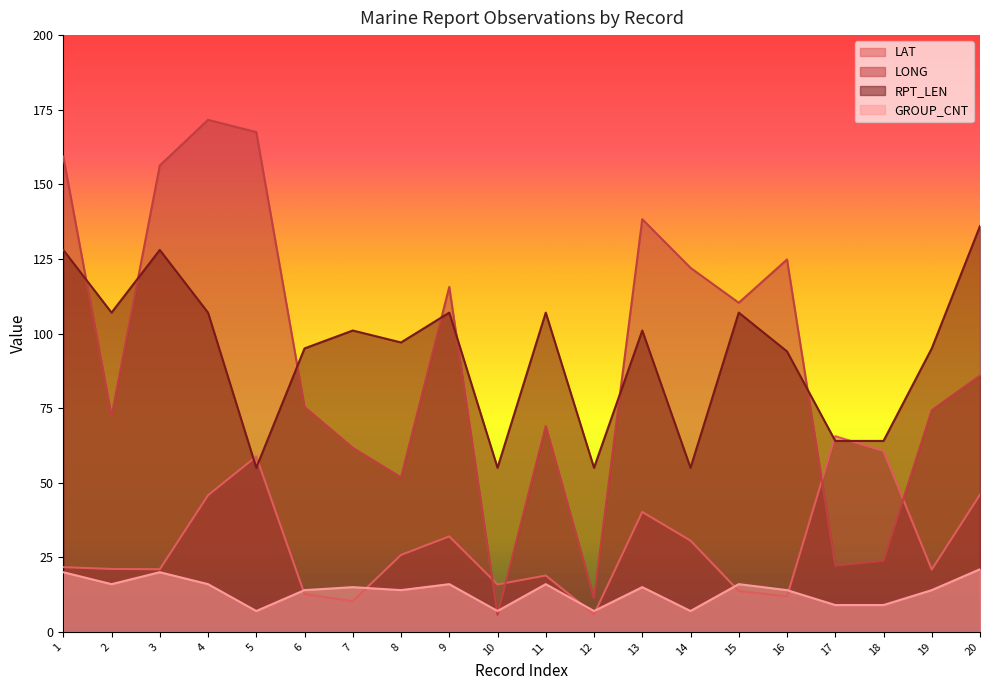

Between 8 and 10, which is larger?

8